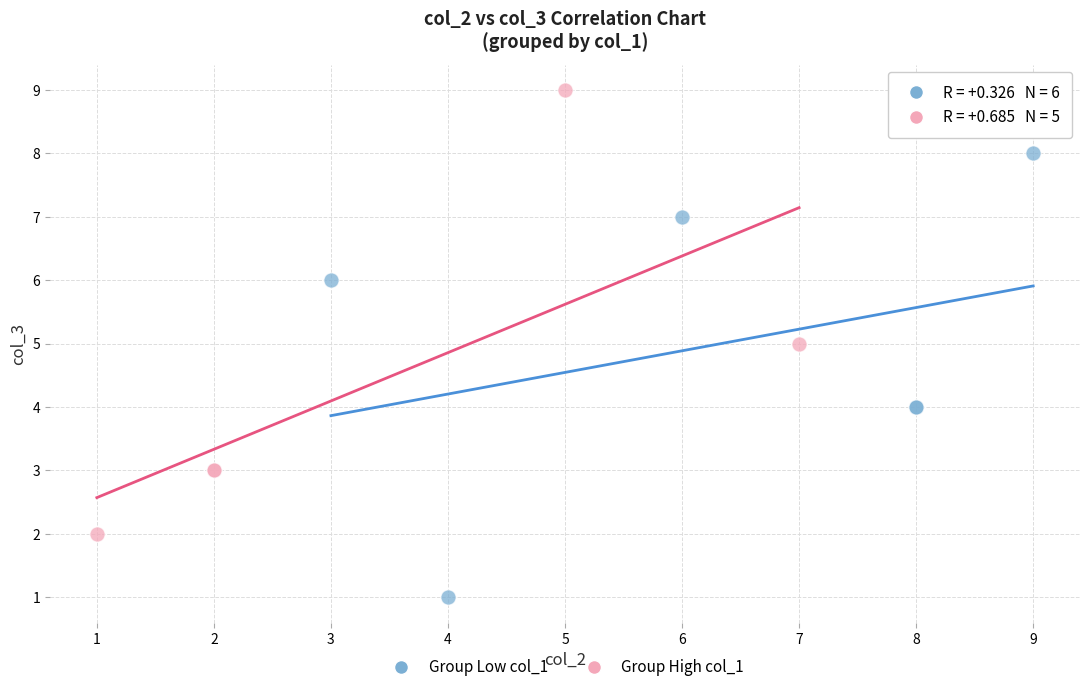

Which series contains the lowest Y value?

Group Low col_1